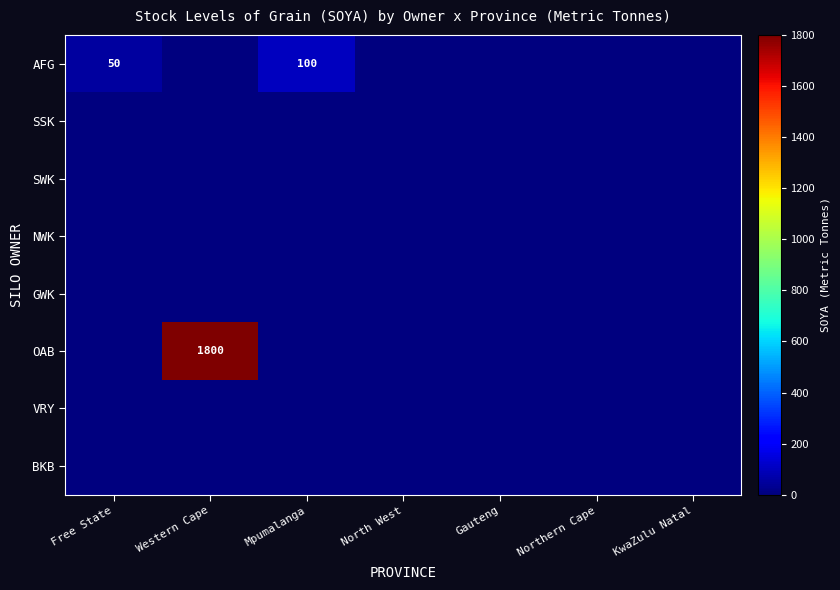

List the series in order of their peak value, lowest first.

SSK, SWK, NWK, GWK, VRY, BKB, AFG, OAB